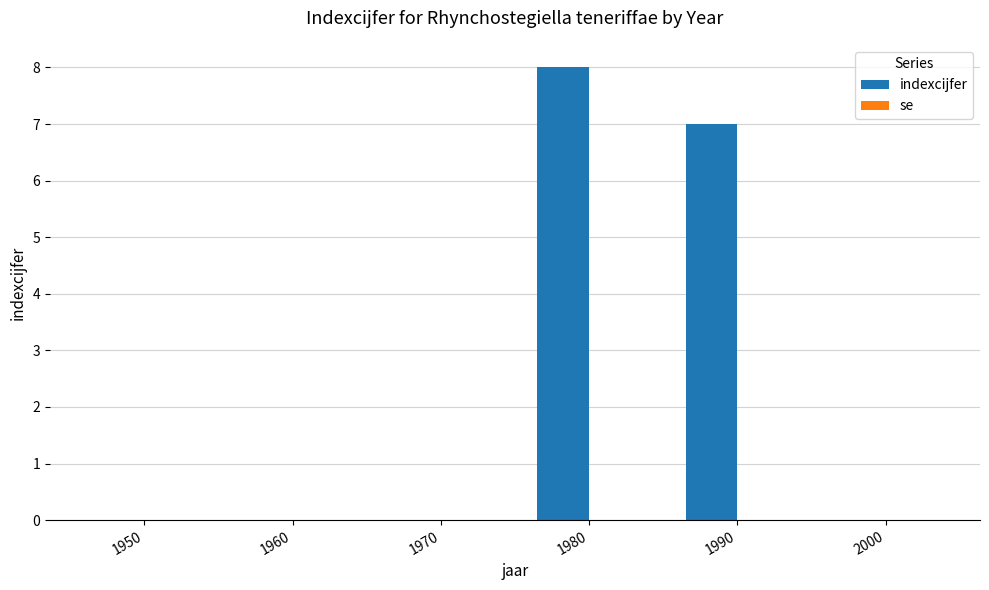

Where is the data nearest to the value 4?

1990